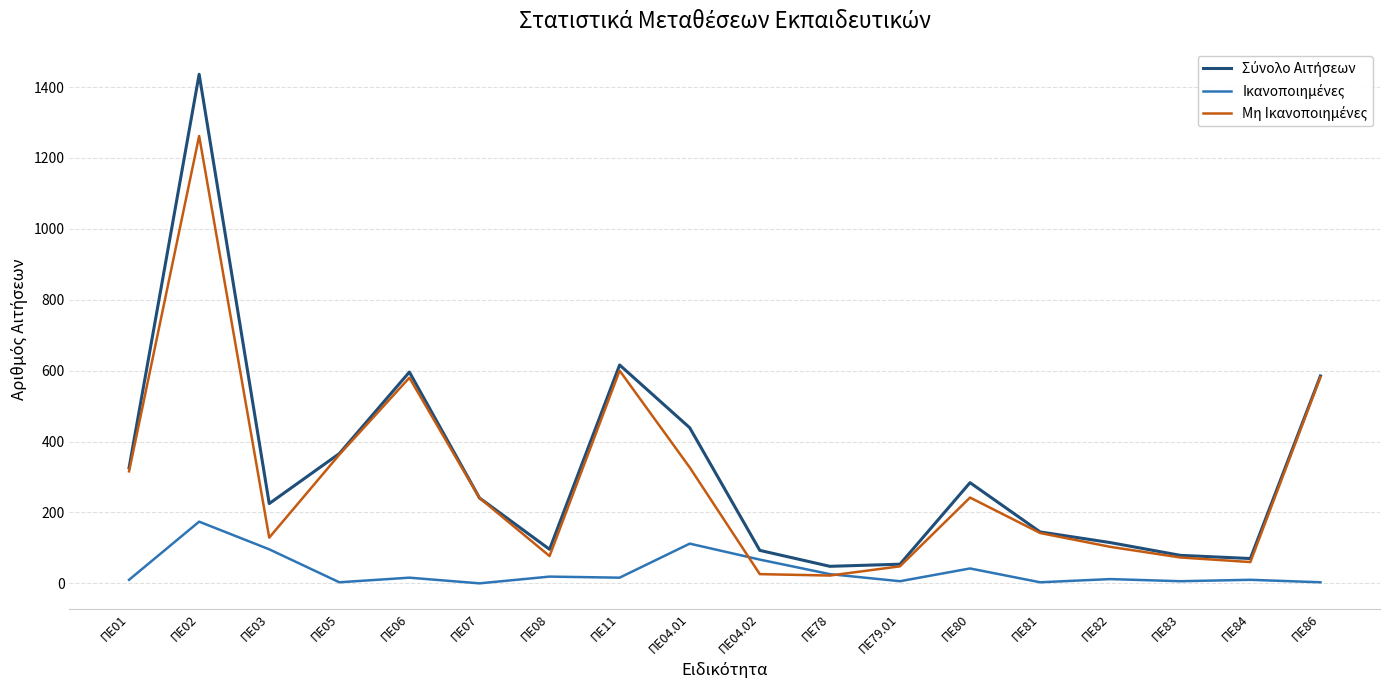

At which category is the sum across all series the highest?

ΠΕ02